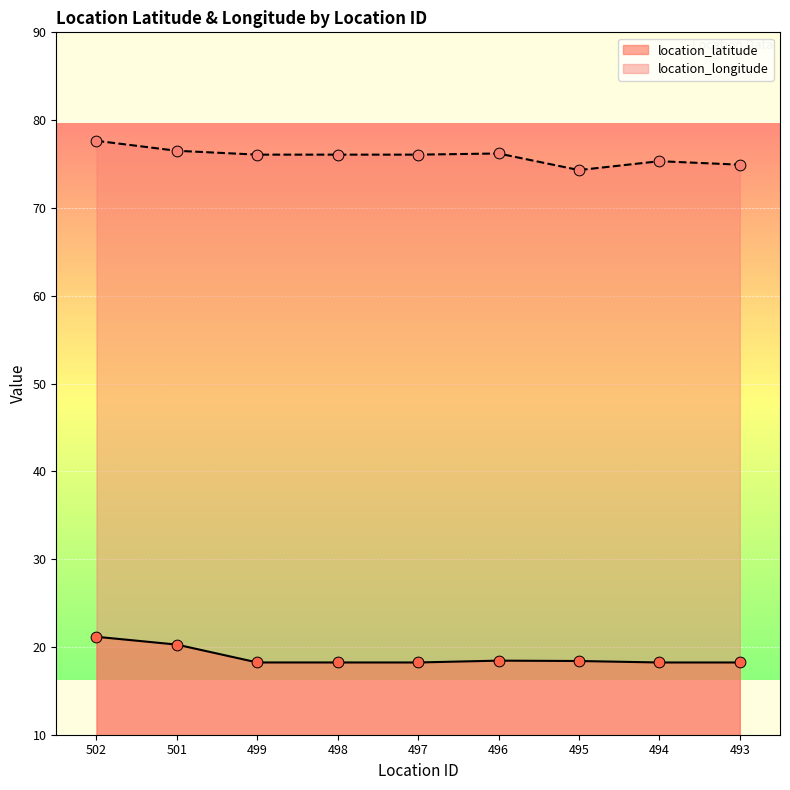

At which category is the sum across all series the highest?

502